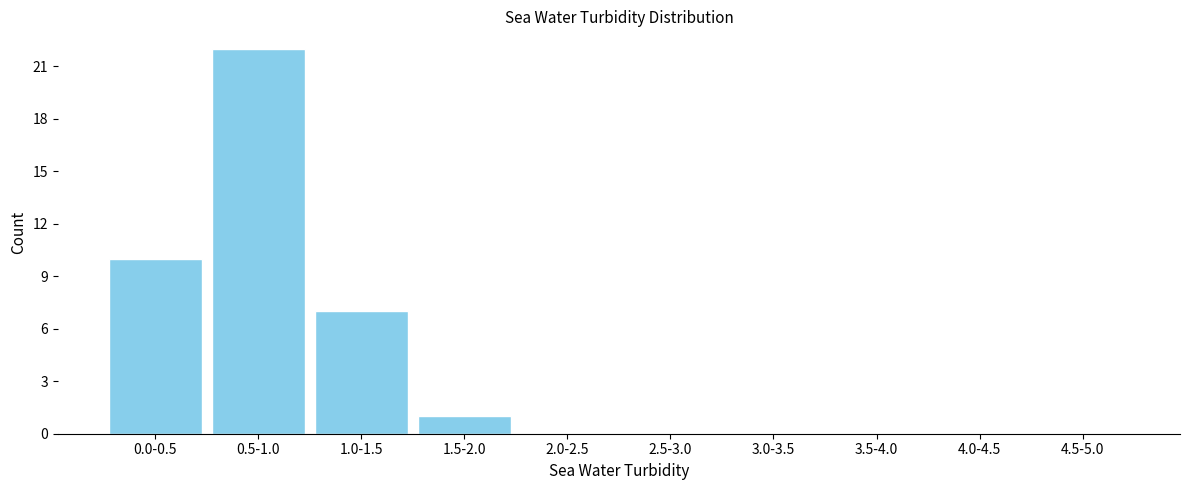

Reading left to right, transcribe all the data shown in this chart.

0.0-0.5=10	0.5-1.0=22	1.0-1.5=7	1.5-2.0=1	2.0-2.5=0	2.5-3.0=0	3.0-3.5=0	3.5-4.0=0	4.0-4.5=0	4.5-5.0=0